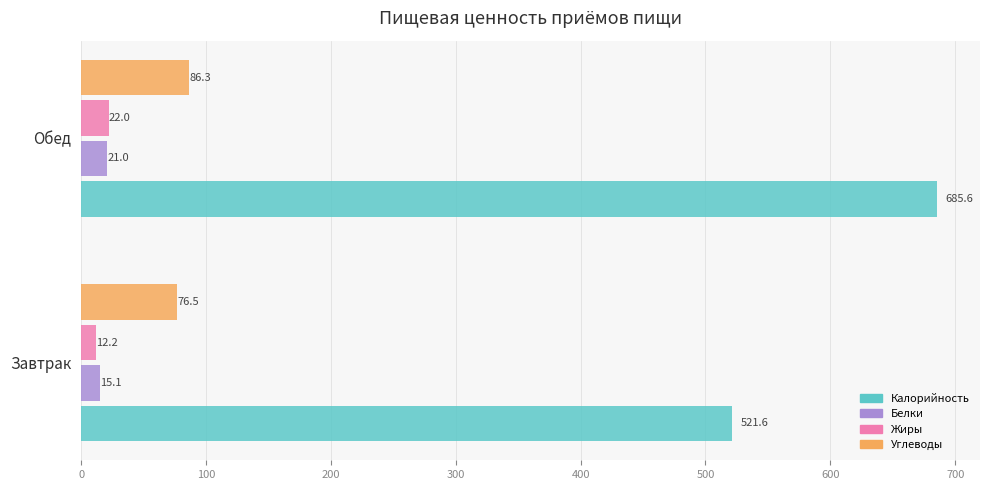

Which series has the widest spread of values?

Калорийность